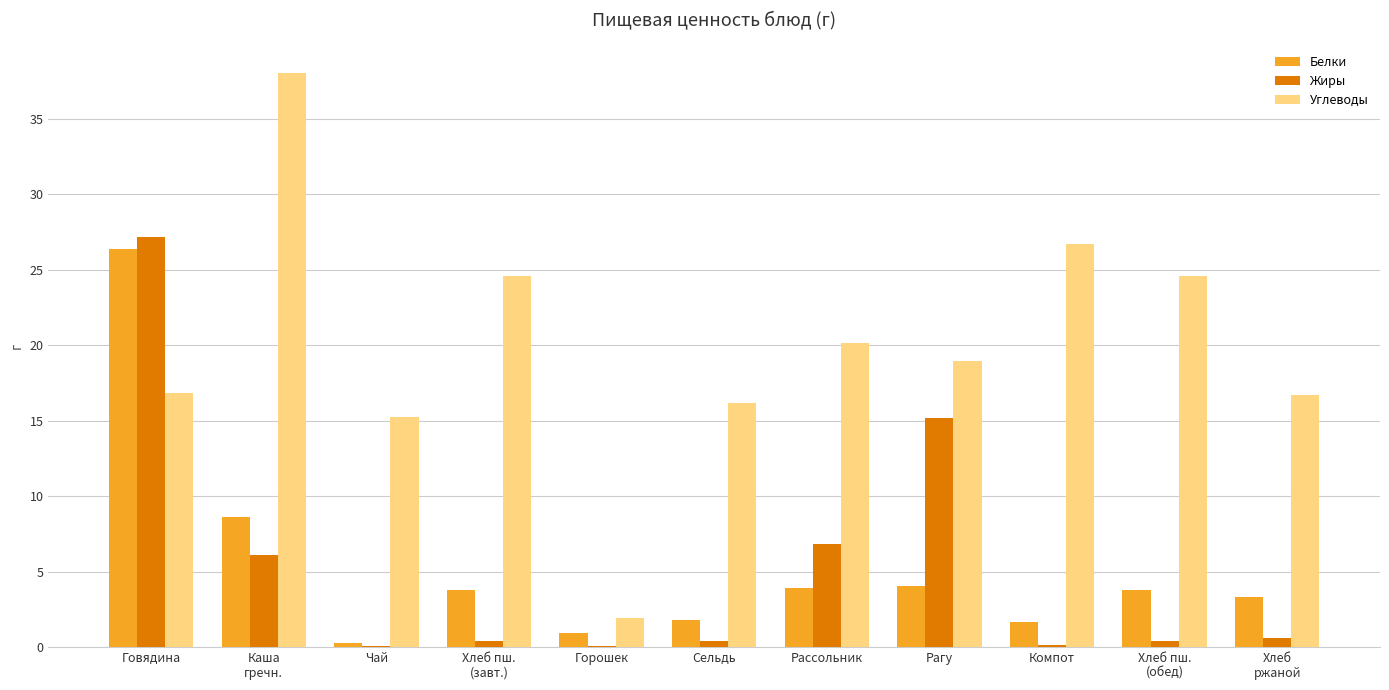

What is the highest value of the Жиры series?

27.2